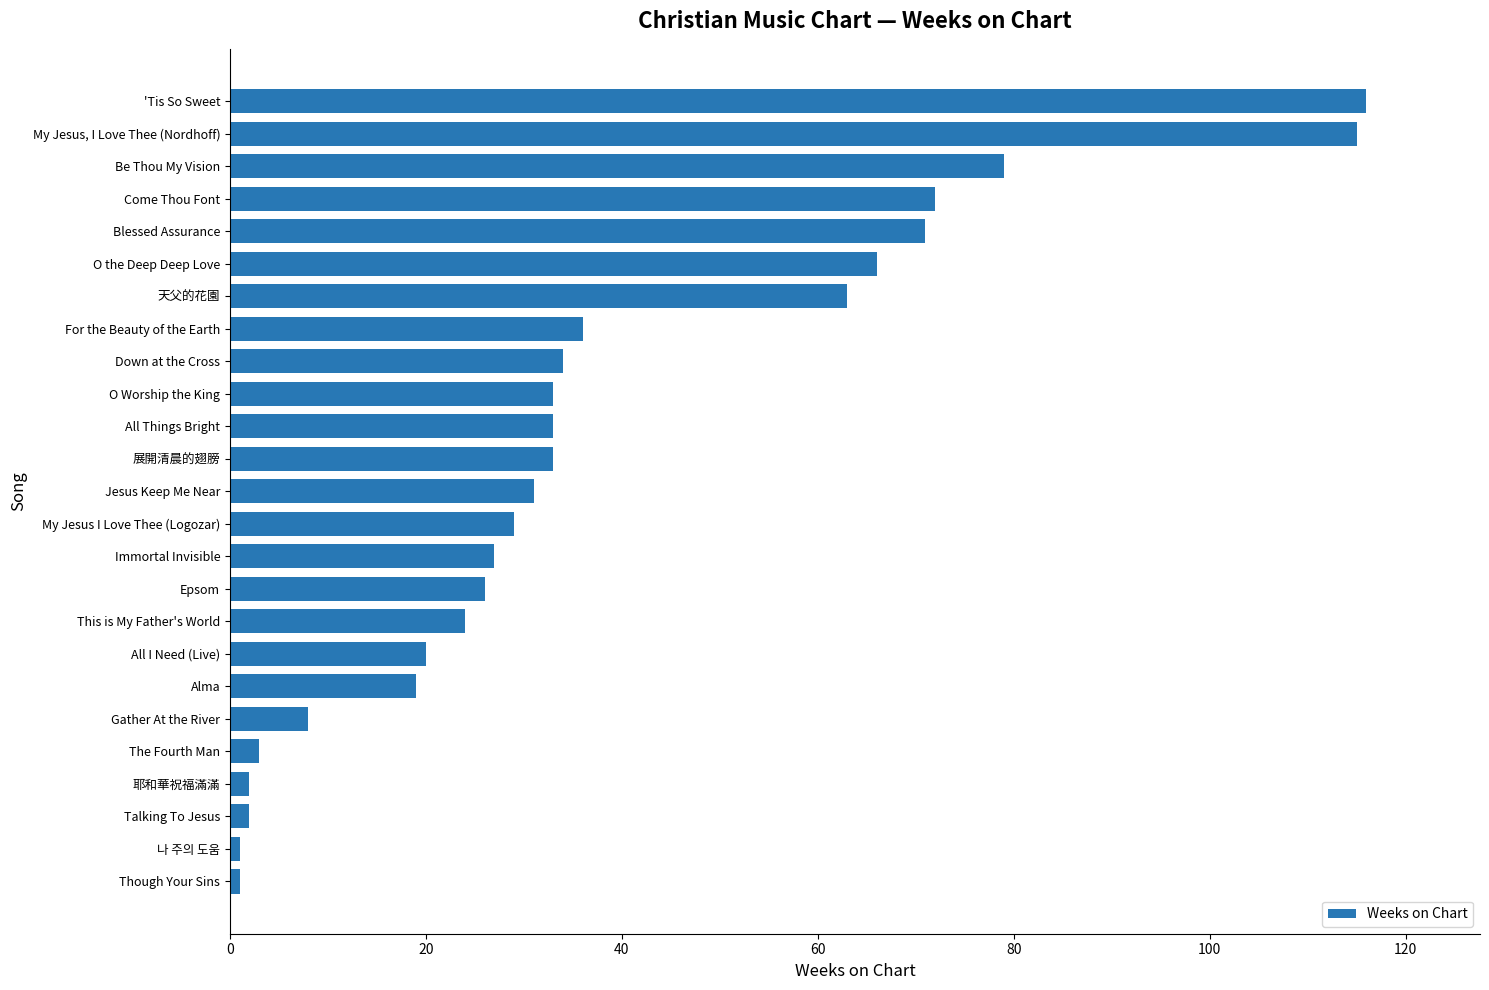

What is the maximum value shown in the chart?

116